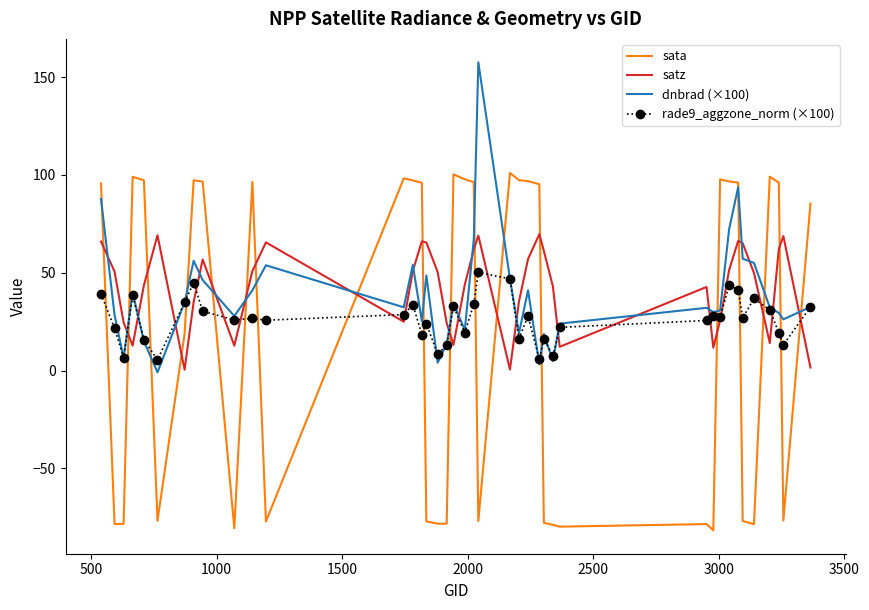

True or false: sata and satz intersect in this chart.

True